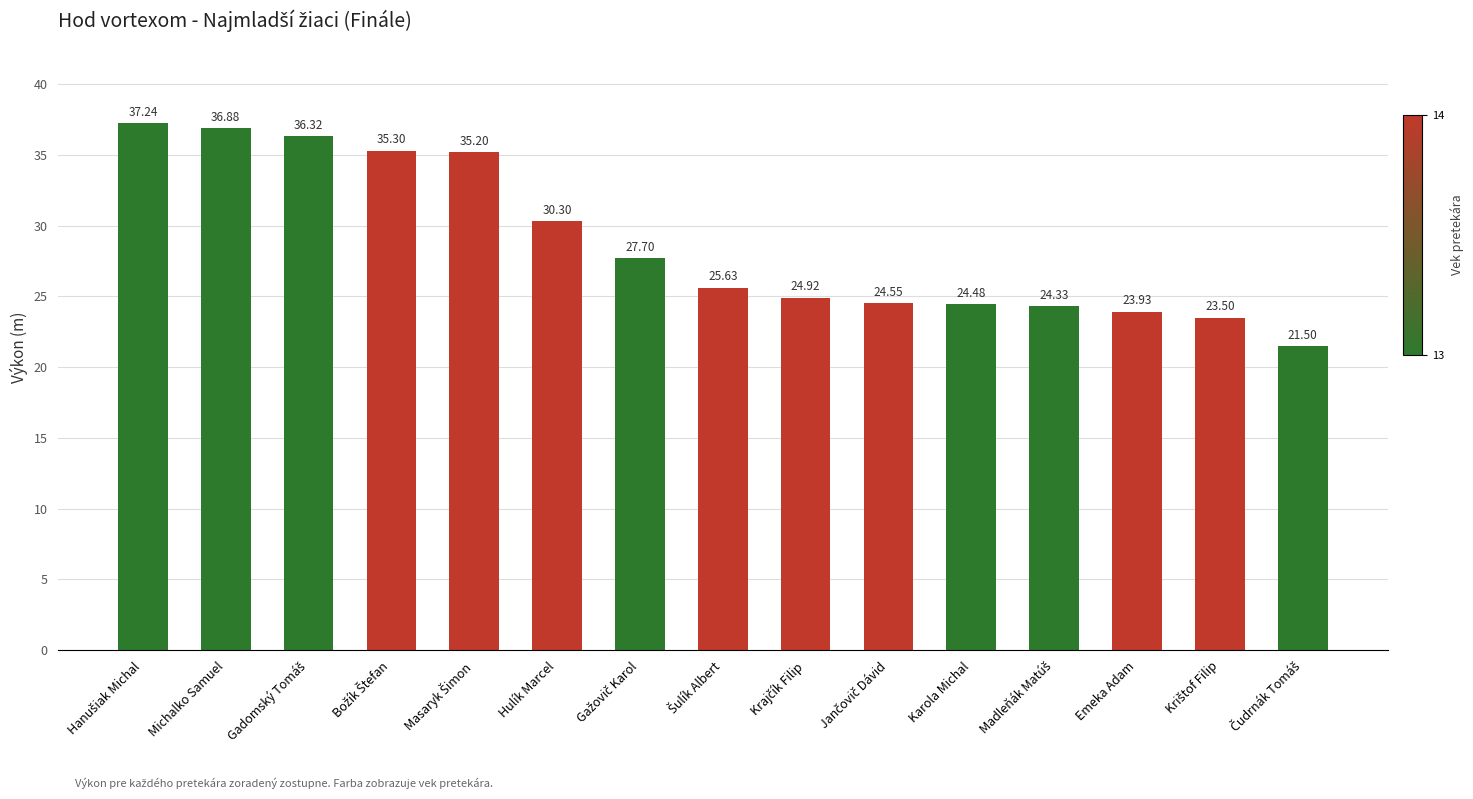

What is the label of the 5th bar from the right?

Karola Michal